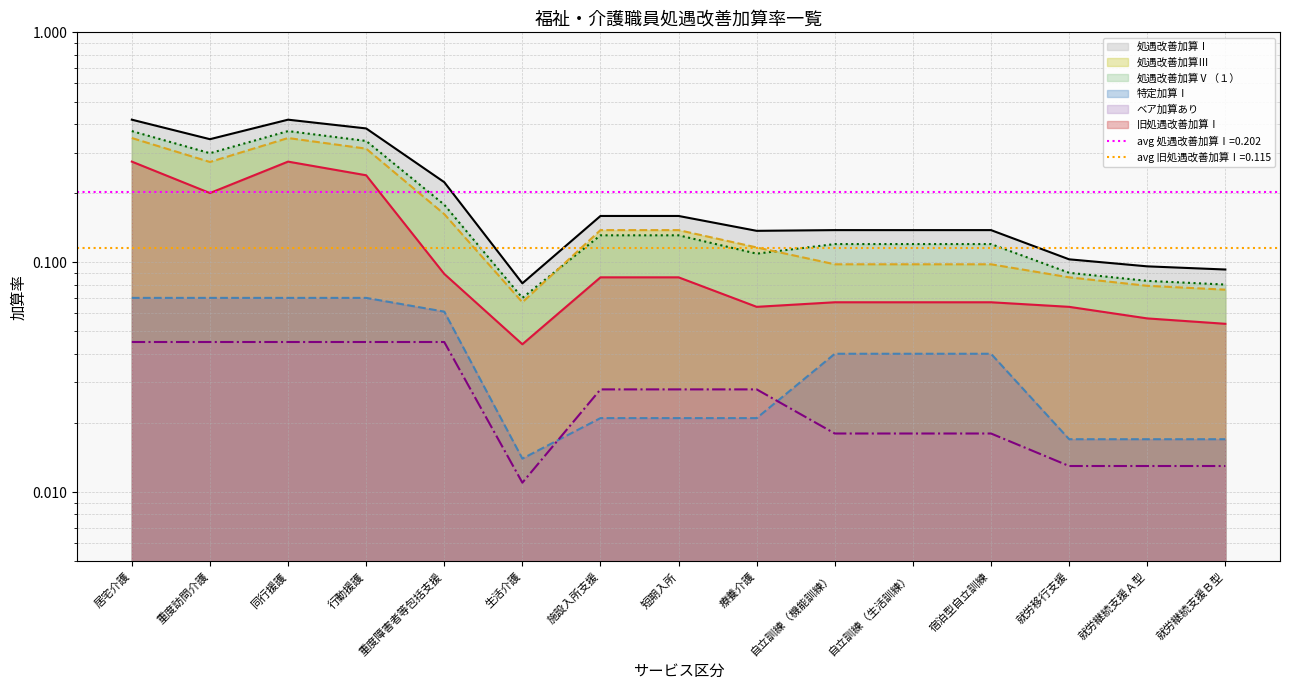

Reading right to left, extract all data points from this chart.

line_処遇改善加算Ⅰ: 0.1	0.1	0.1	0.1	0.1	0.1	0.1	0.2	0.2	0.1	0.2	0.4	0.4	0.3	0.4
line_旧処遇改善加算Ⅰ: 0.1	0.1	0.1	0.1	0.1	0.1	0.1	0.1	0.1	0.0	0.1	0.2	0.3	0.2	0.3
line_特定加算Ⅰ: 0.0	0.0	0.0	0.0	0.0	0.0	0.0	0.0	0.0	0.0	0.1	0.1	0.1	0.1	0.1
line_ベア加算あり: 0.0	0.0	0.0	0.0	0.0	0.0	0.0	0.0	0.0	0.0	0.0	0.0	0.0	0.0	0.0
line_処遇改善加算Ⅴ（１）: 0.1	0.1	0.1	0.1	0.1	0.1	0.1	0.1	0.1	0.1	0.2	0.3	0.4	0.3	0.4
line_処遇改善加算Ⅲ: 0.1	0.1	0.1	0.1	0.1	0.1	0.1	0.1	0.1	0.1	0.2	0.3	0.3	0.3	0.3